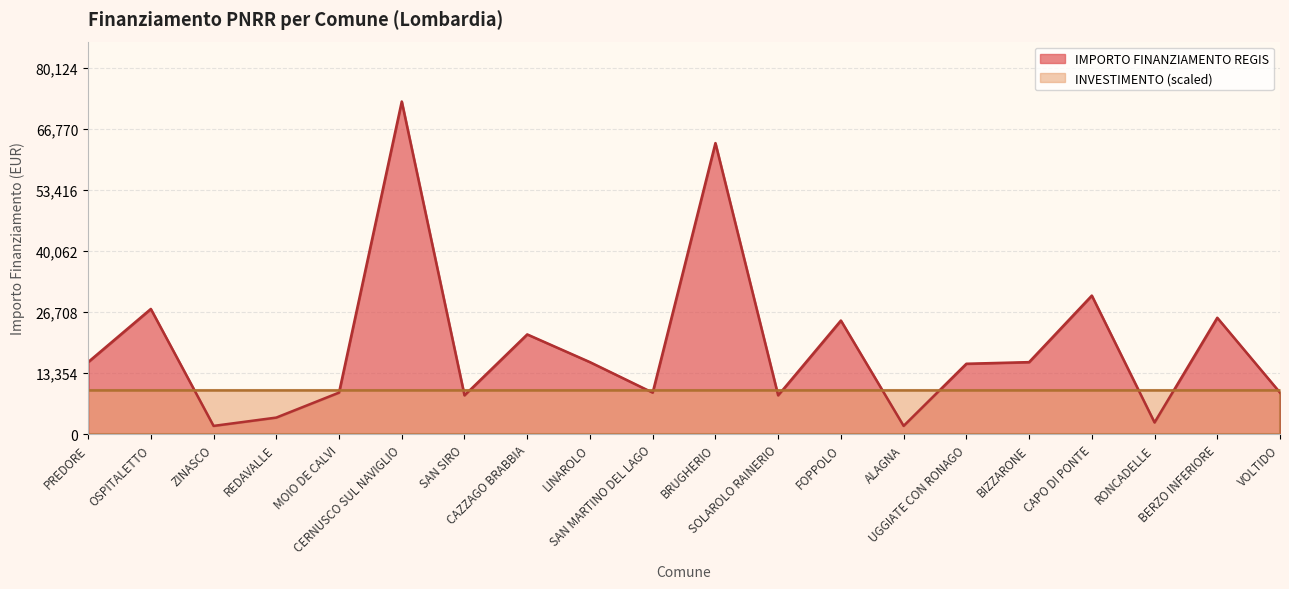

The value at BERZO INFERIORE is 25494. True or false?

True